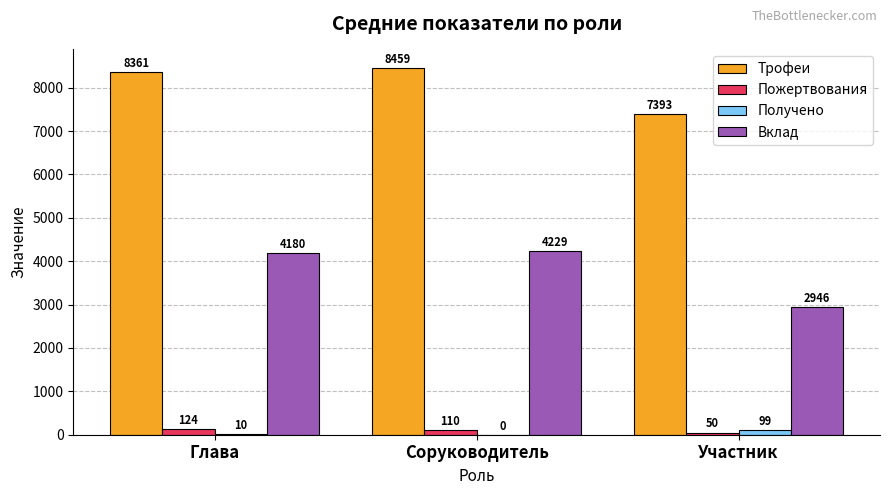

Which series has the largest total across all categories?

Трофеи